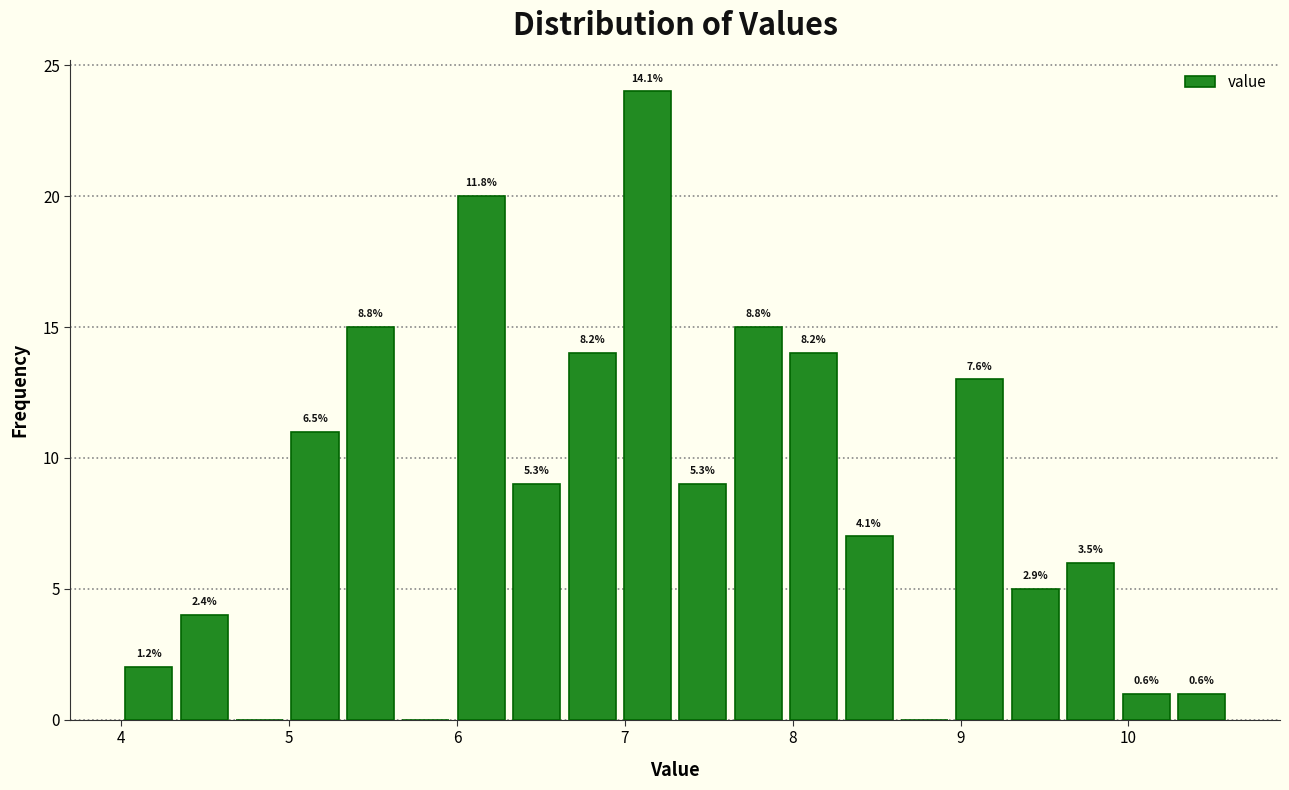

Read against the x-axis, roughly where is the centre of the tallest bar?

7.1